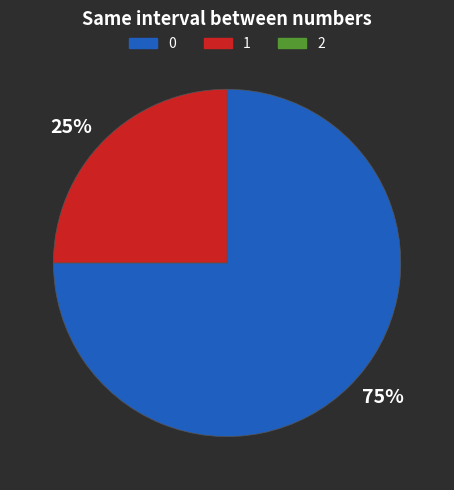

To the nearest percent, what is the difference between the largest and smallest slice percentages?

50%